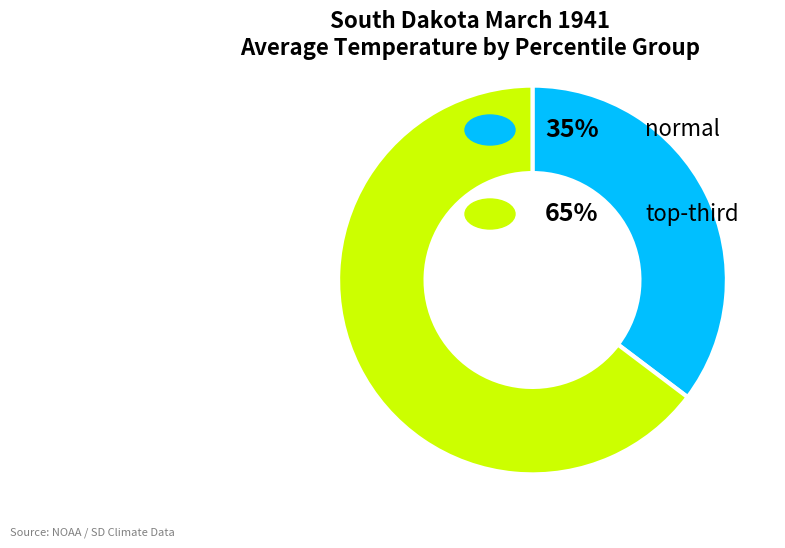

Count the number of slices in the pie.

2